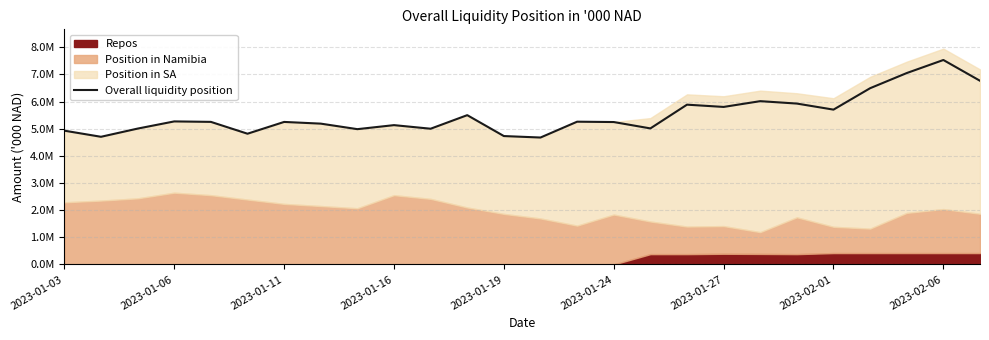

The chart shows a value of 1720884.1 at 14. True or false?

False